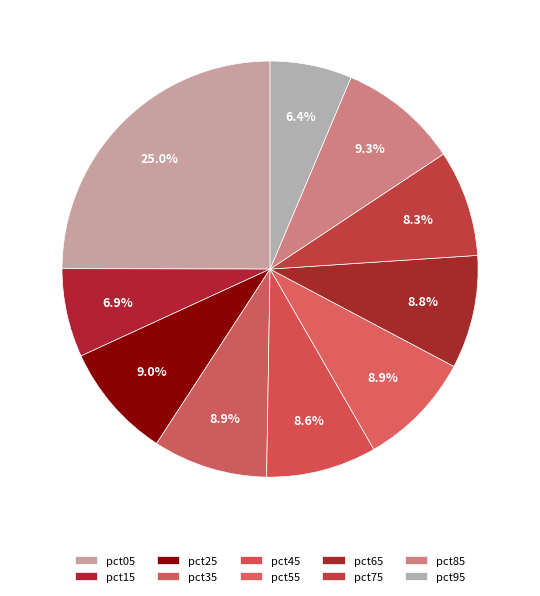

Is there a majority slice in this chart?

No